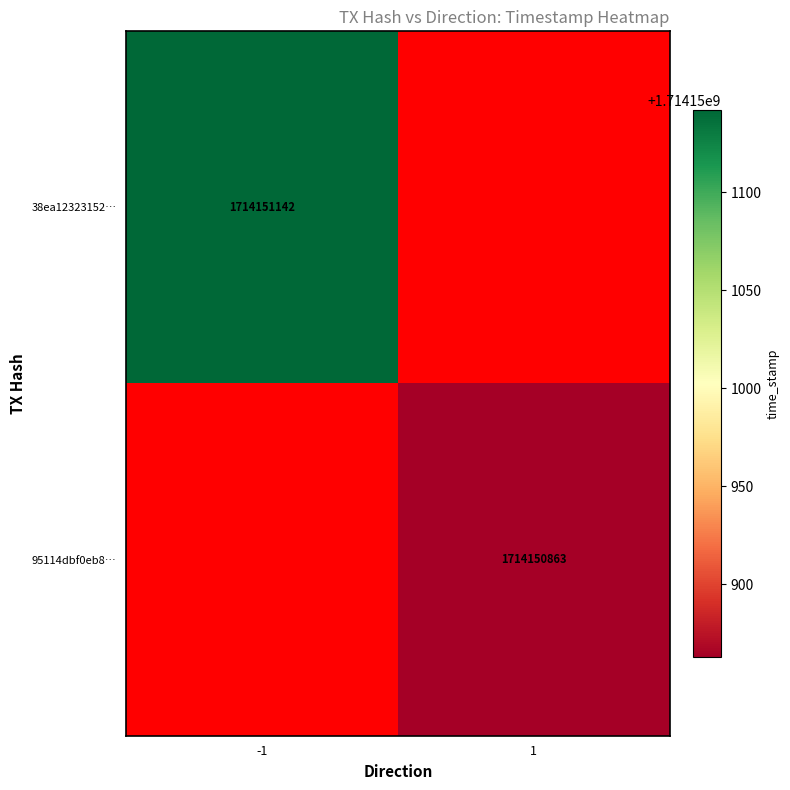

Between direction and time_stamp, which is larger?

time_stamp